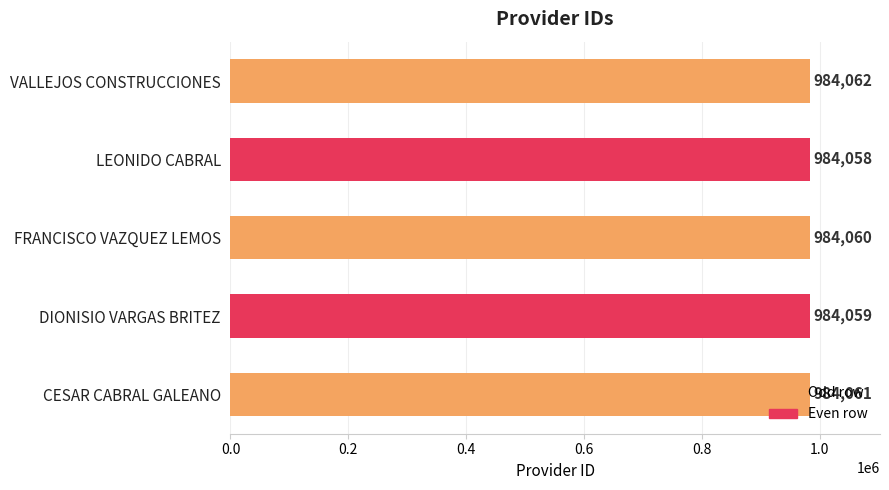

What is the difference between the maximum and second lowest values?

3